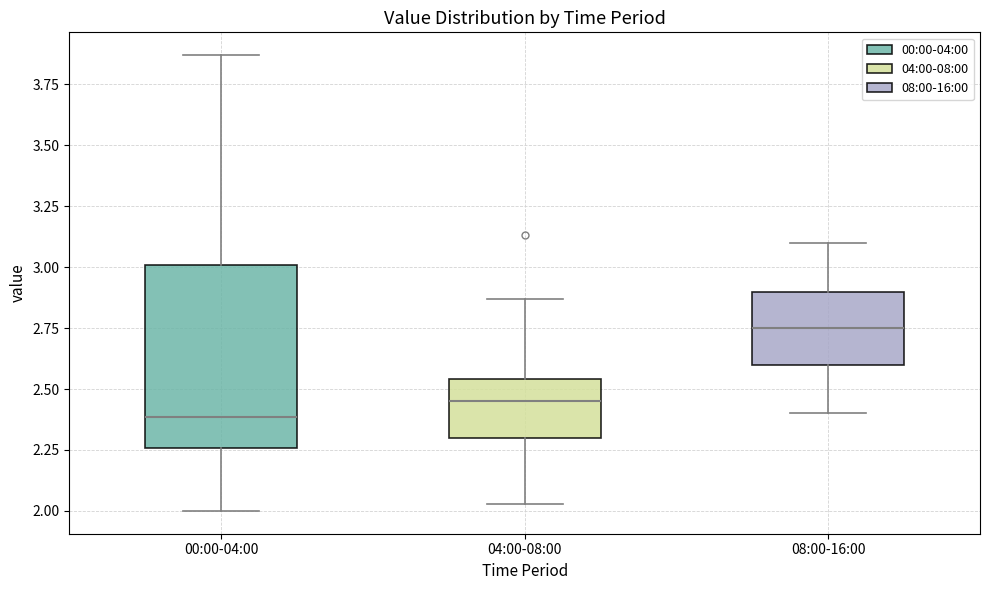

Reading left to right, read every box against the y-axis: the position of its median line, the range the box covers, and the ends of its whiskers. The values are not printed on the chart, so give them approximately, as read against the axis.

00:00-04:00: median 2.40, box 2.25 to 3.00, whiskers 2.00 to 3.85
04:00-08:00: median 2.45, box 2.30 to 2.55, whiskers 2.05 to 2.85
08:00-16:00: median 2.75, box 2.60 to 2.90, whiskers 2.40 to 3.10